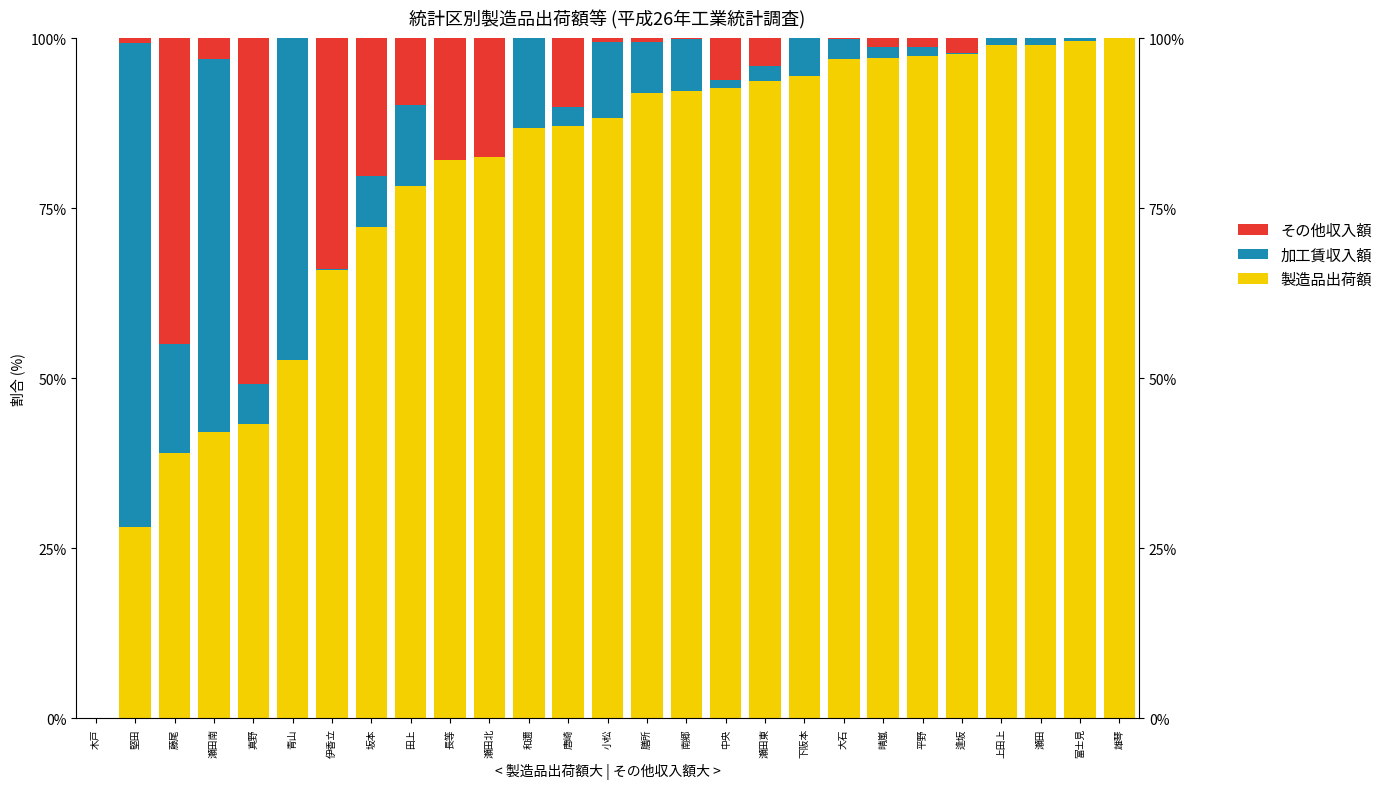

The 製造品出荷額 series shows 99.0 at 上田上. True or false?

True